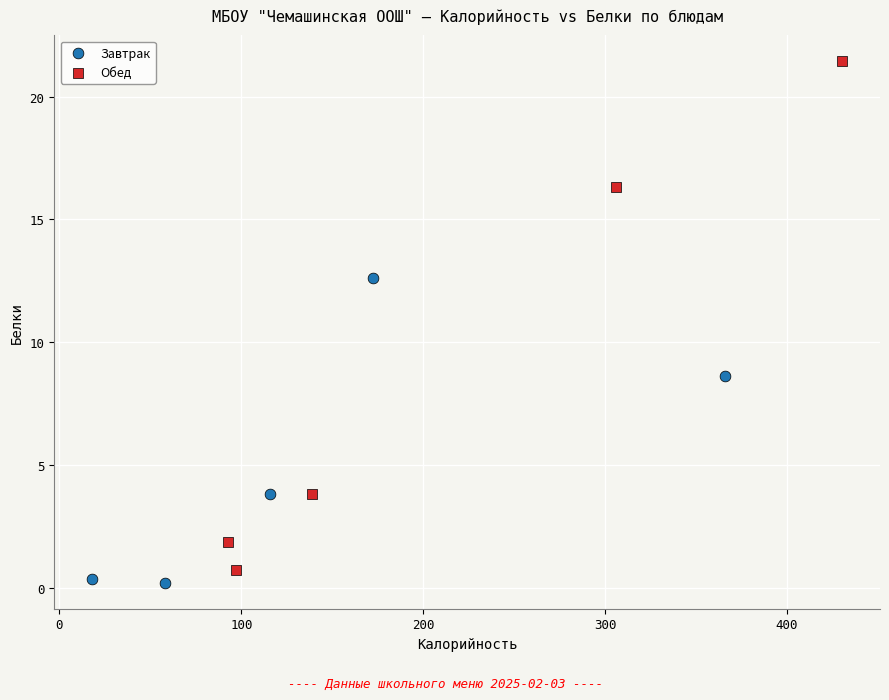

Which series reaches the maximum Y coordinate?

Обед